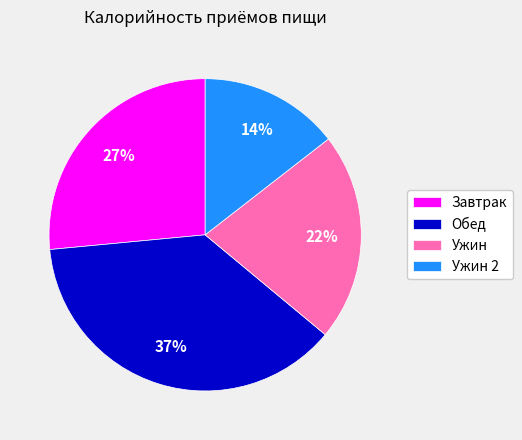

Do Ужин 2 and Ужин together represent more than half of the pie?

No